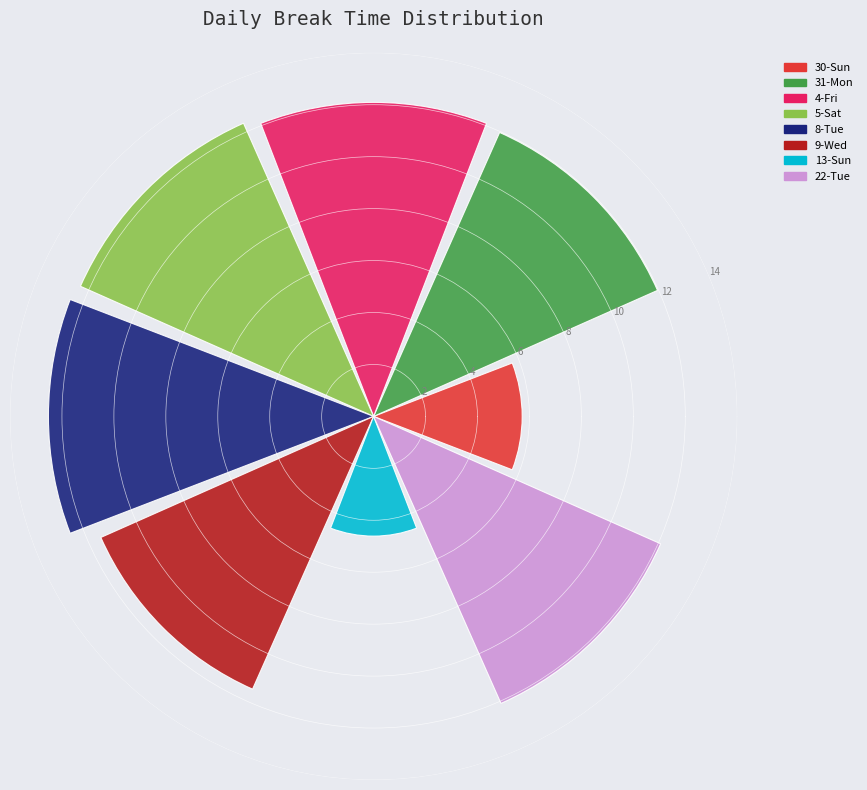

What is the difference between the maximum and second lowest values?

6.8